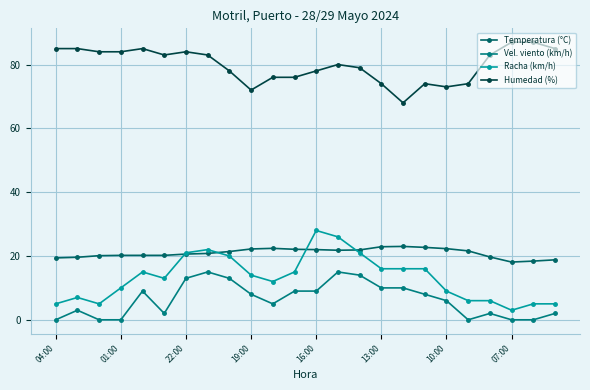

What is the label of the 1st point from the right?

23